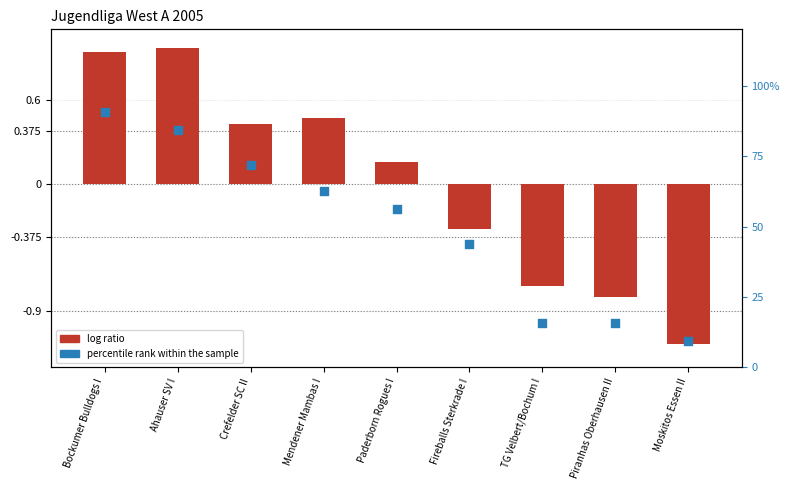

Is the value of log ratio at Ahauser SV I greater than the value of percentile rank within the sample at Piranhas Oberhausen II?

Yes